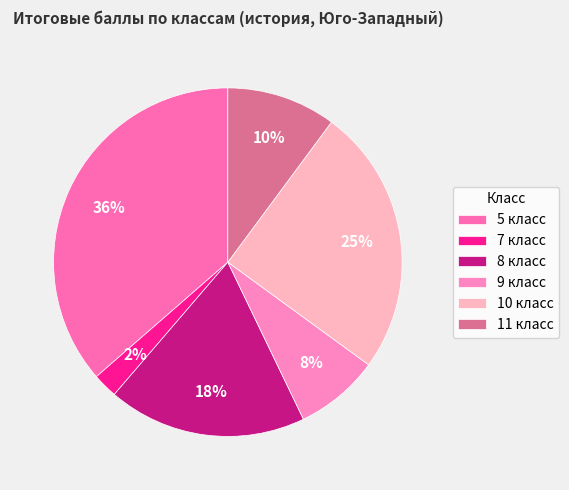

Rank the categories by value from lowest to highest.

7 класс, 9 класс, 11 класс, 8 класс, 10 класс, 5 класс